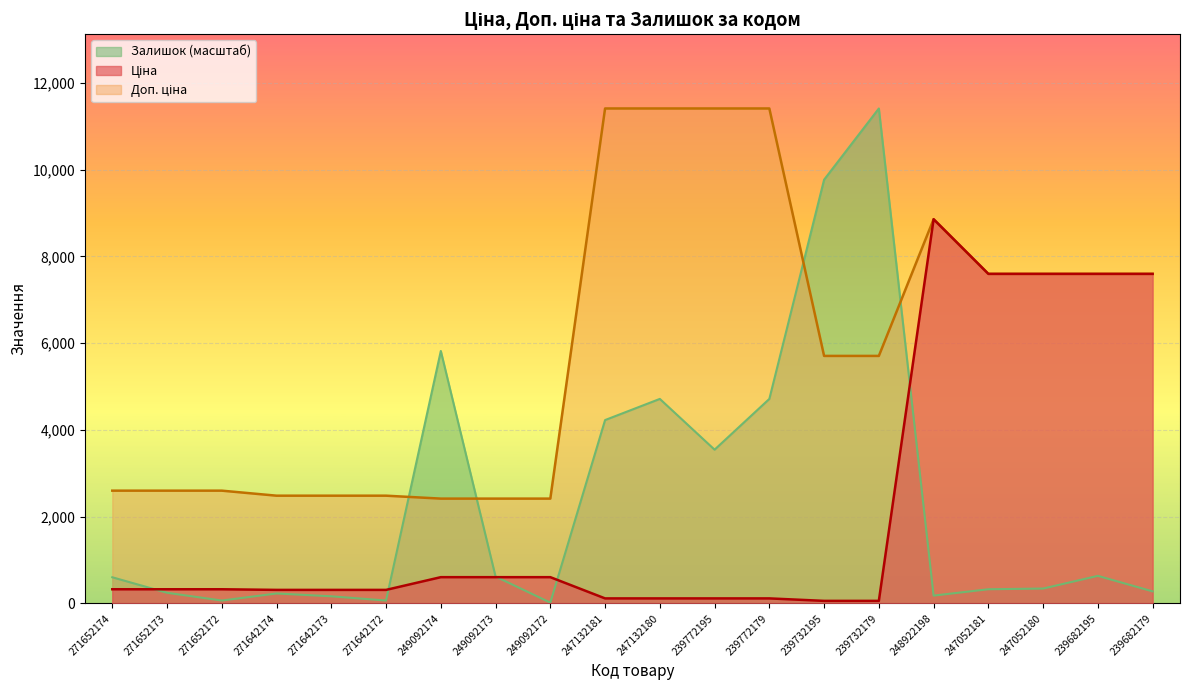

Where do Ціна and Залишок first cross each other?

271652174 and 271652173